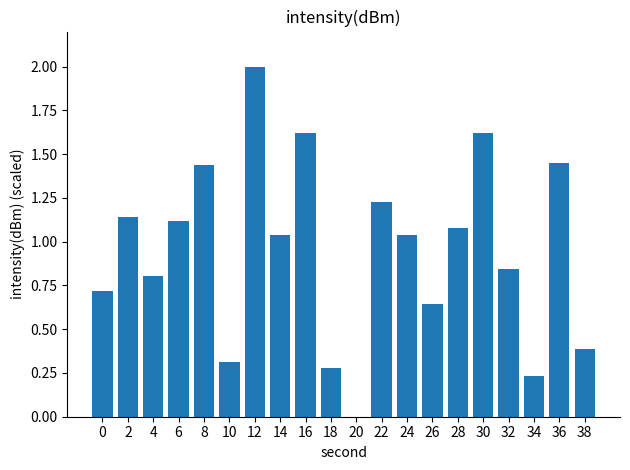

True or false: the data shows 1.4 at 24.

False